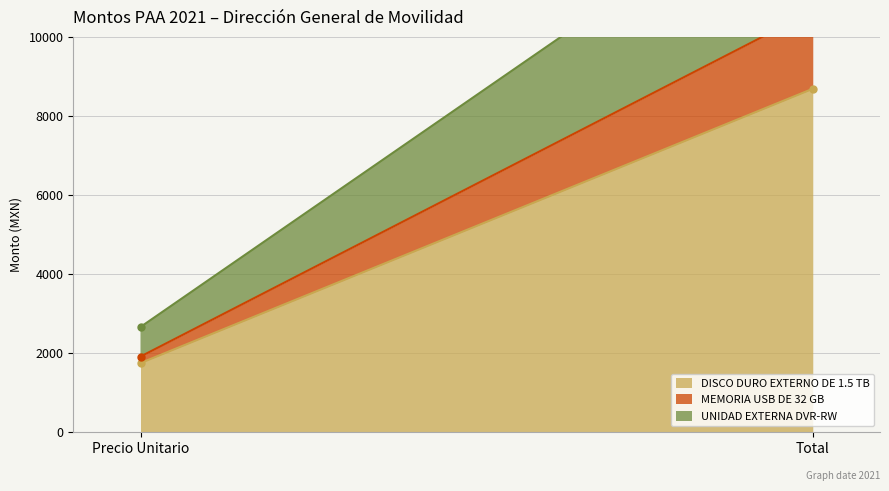

Which category has the lowest value across all series?

Precio Unitario